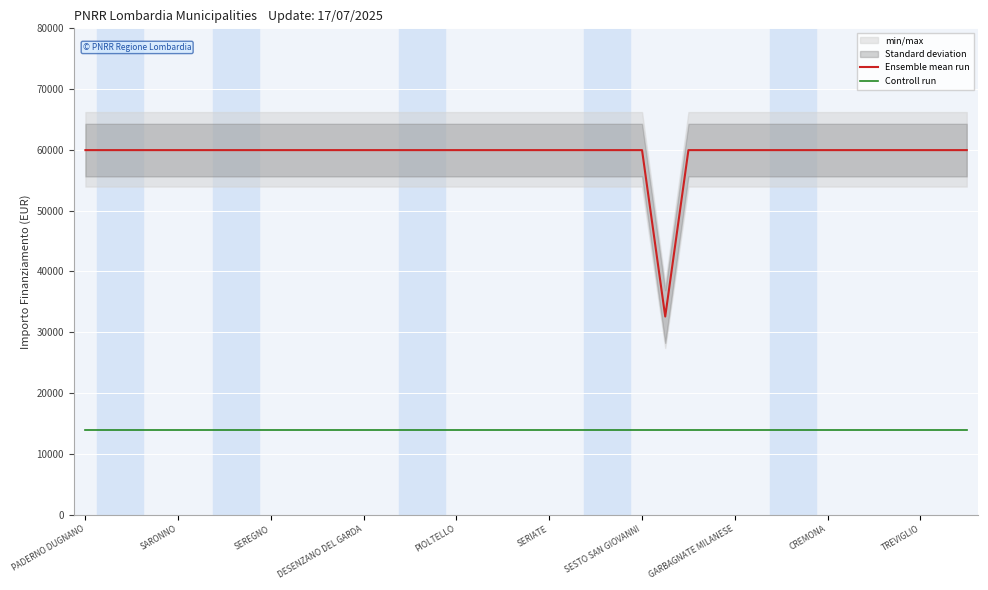

What is the lowest value of the Ensemble mean run series?

32589